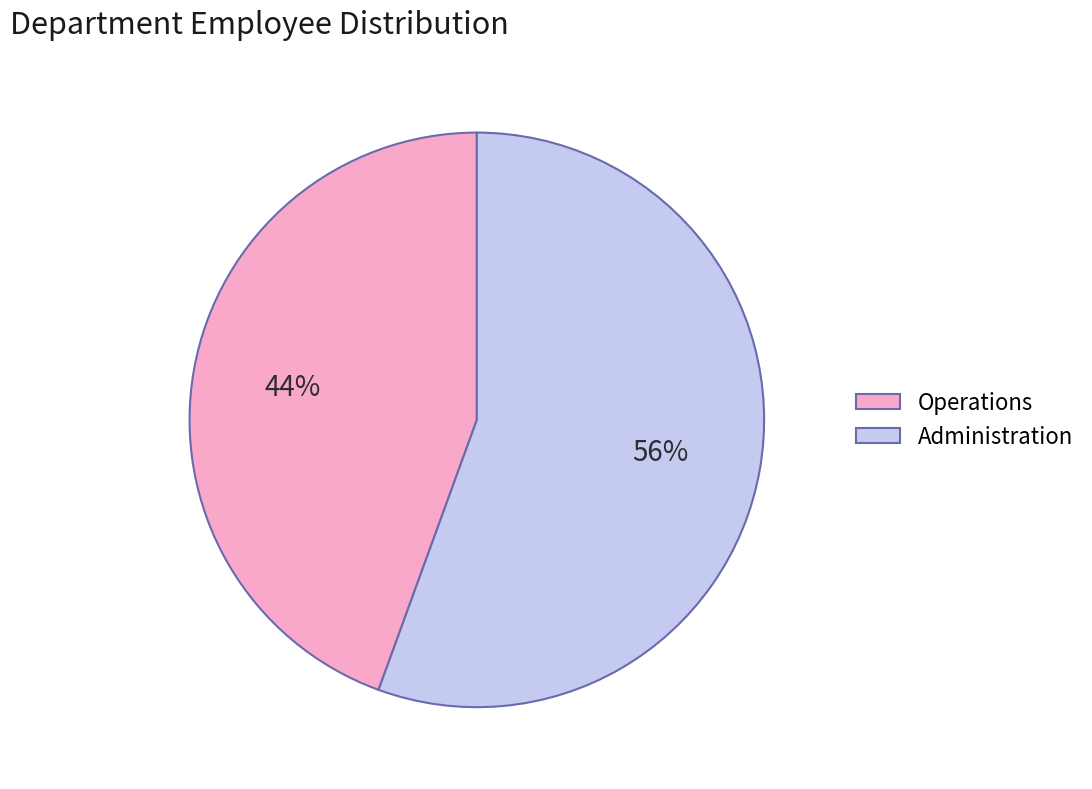

Rank the categories by value from highest to lowest.

Administration, Operations